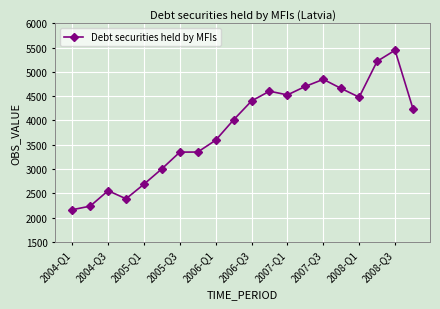

Does the chart have visible grid lines?

Yes